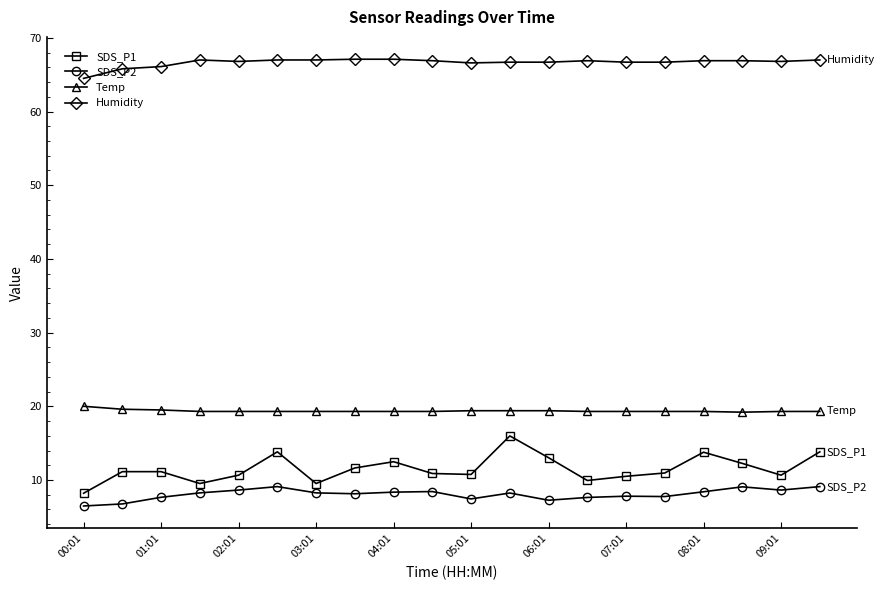

How many series are shown in this chart?

4